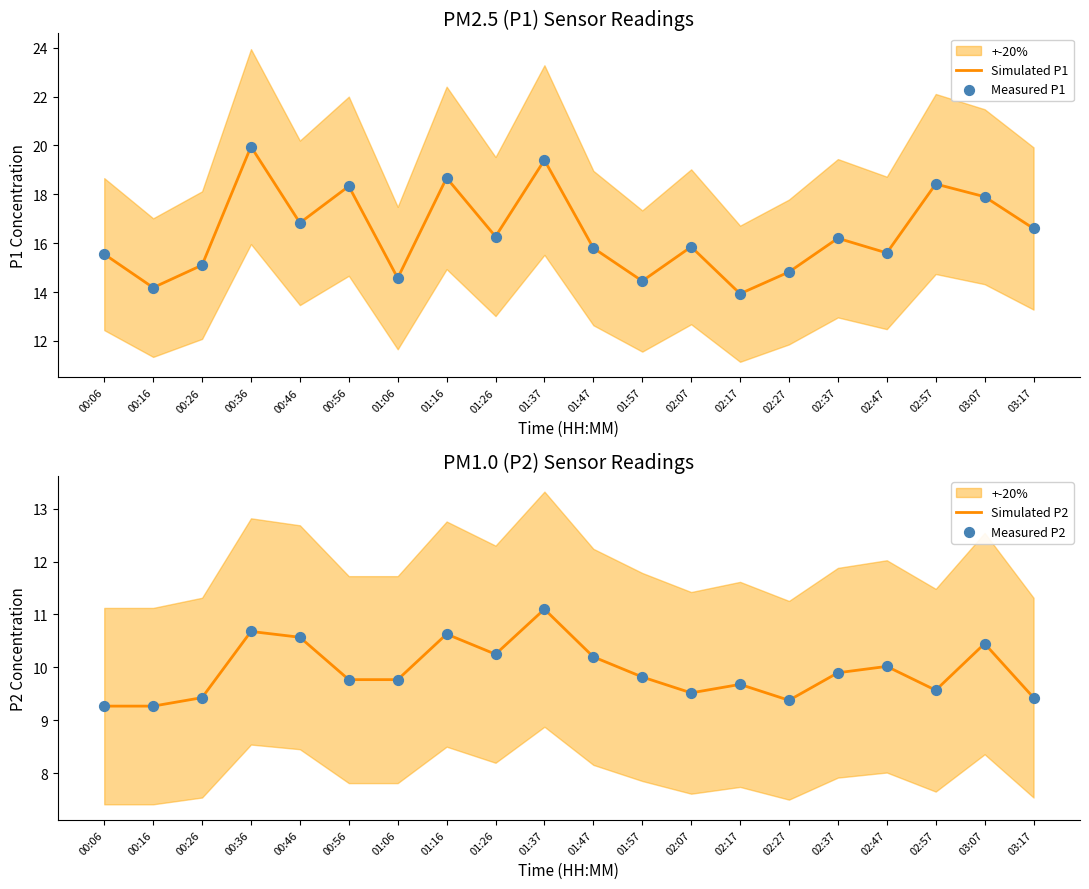

Which series contains the highest Y value?

Simulated P1